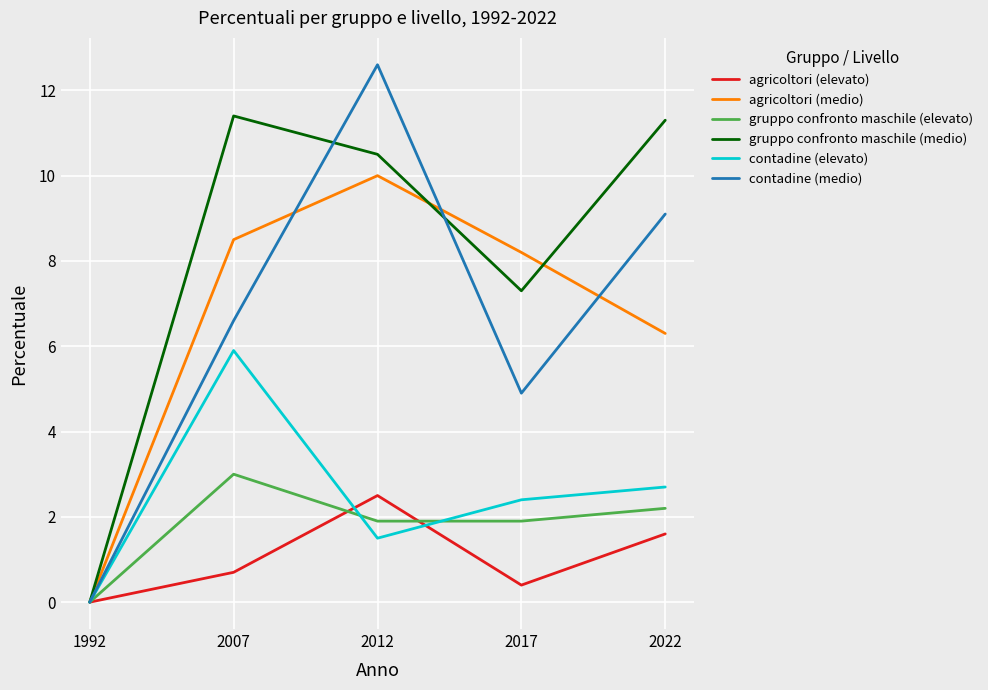

The value of agricoltori (medio) at 2007 is 4.4. True or false?

False